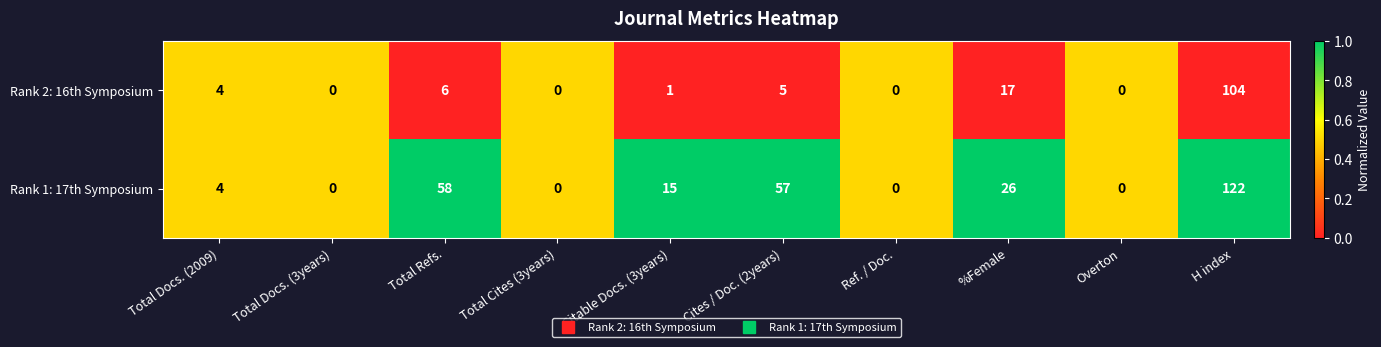

The value of Rank 2: 16th Symposium at H index is 48. True or false?

False